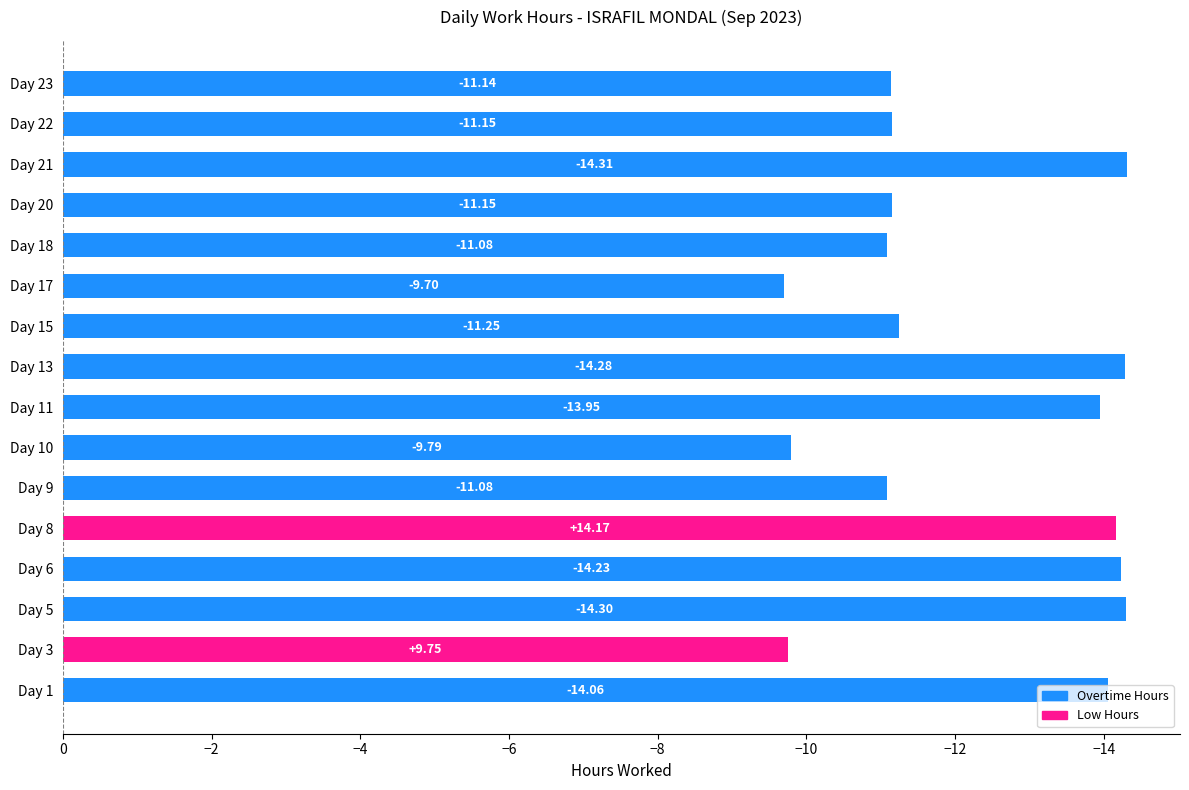

What is the smallest value displayed?

-14.3